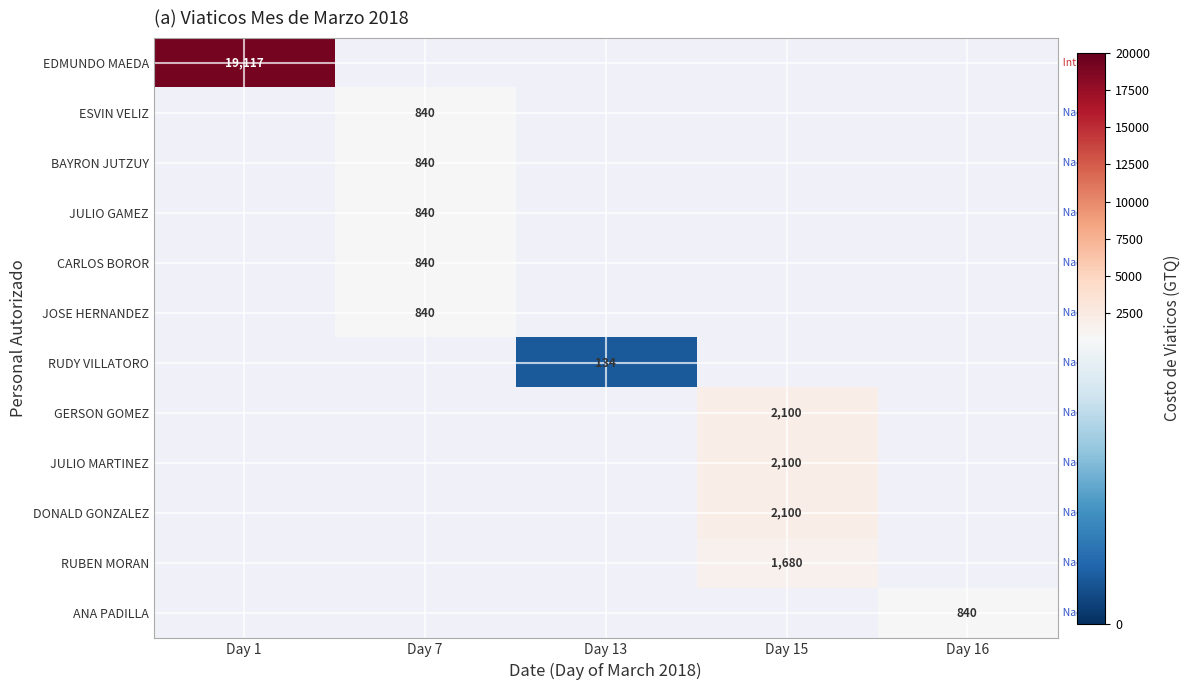

True or false: BAYRON JUTZUY has a value of 1121.7 at Day 7.

False